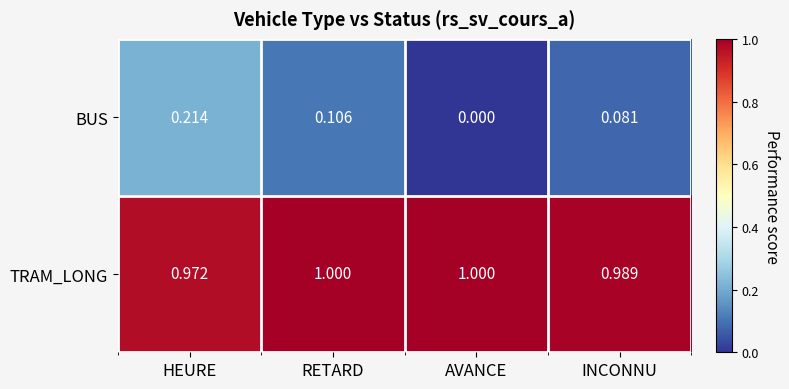

Is the value of BUS at HEURE greater than the value of TRAM_LONG at HEURE?

No